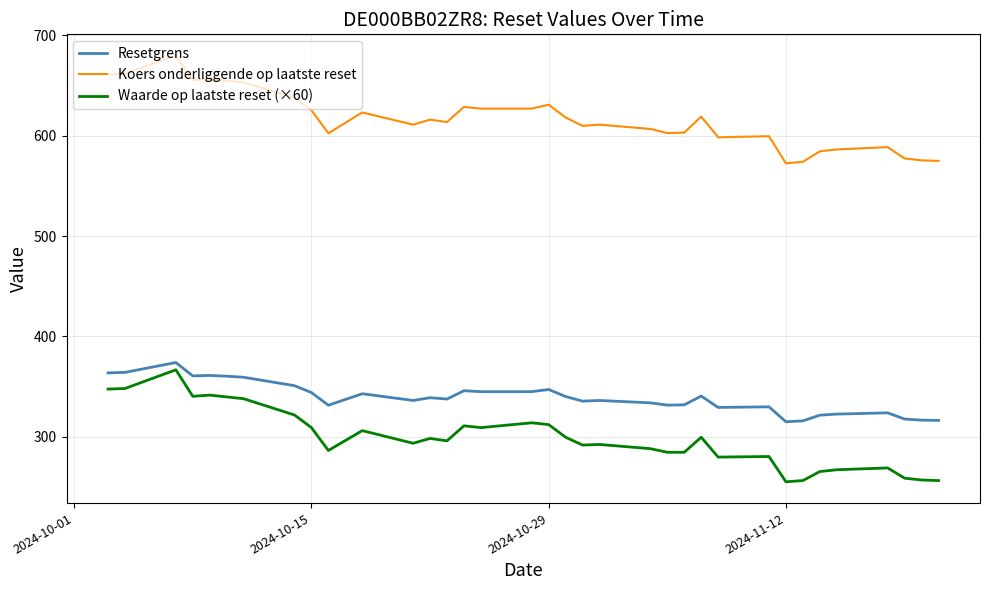

Is this an area chart (filled region under the line)?

No